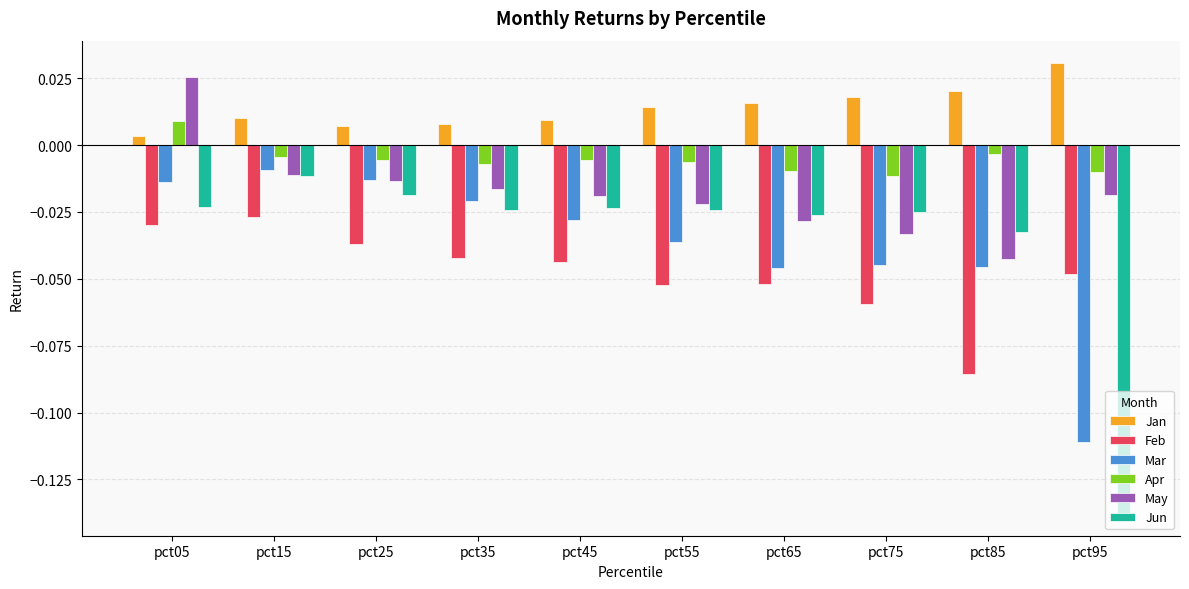

At which label is Feb closest to 0?

pct15